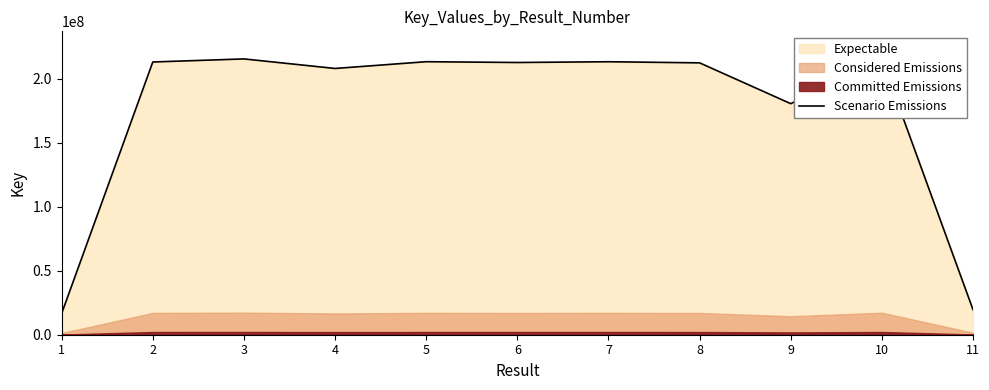

The value of Scenario Emissions at 3 is 215474769. True or false?

True